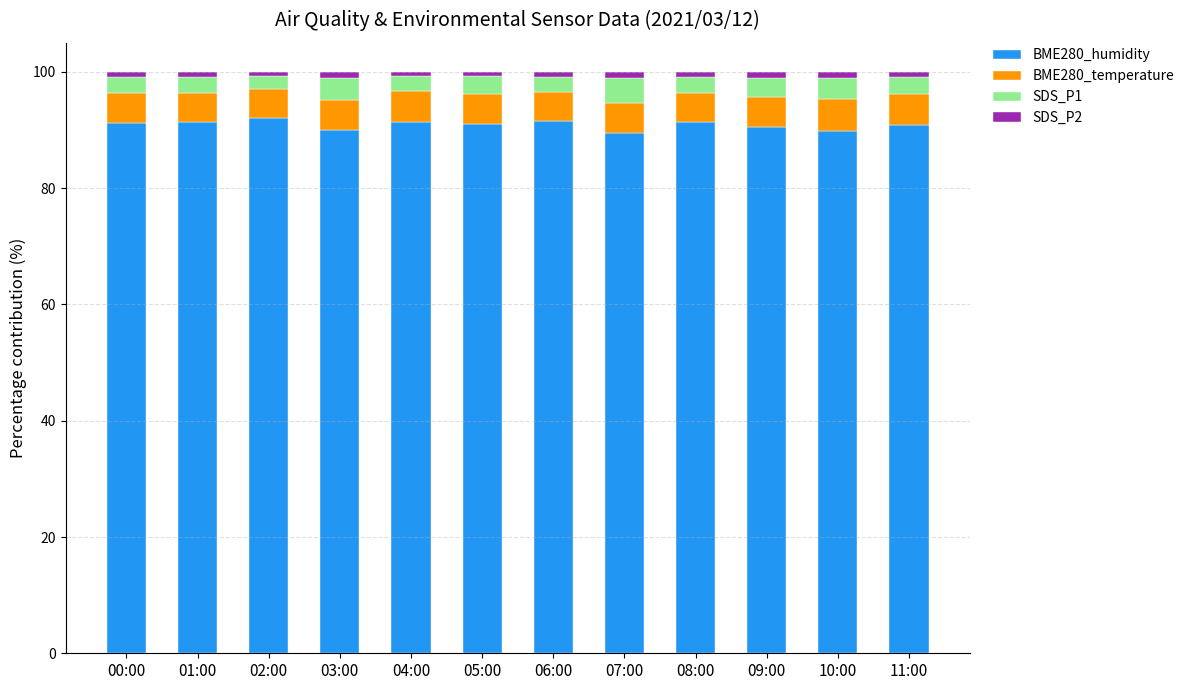

Is it true that BME280_humidity equals 92.0 at 02:00?

True